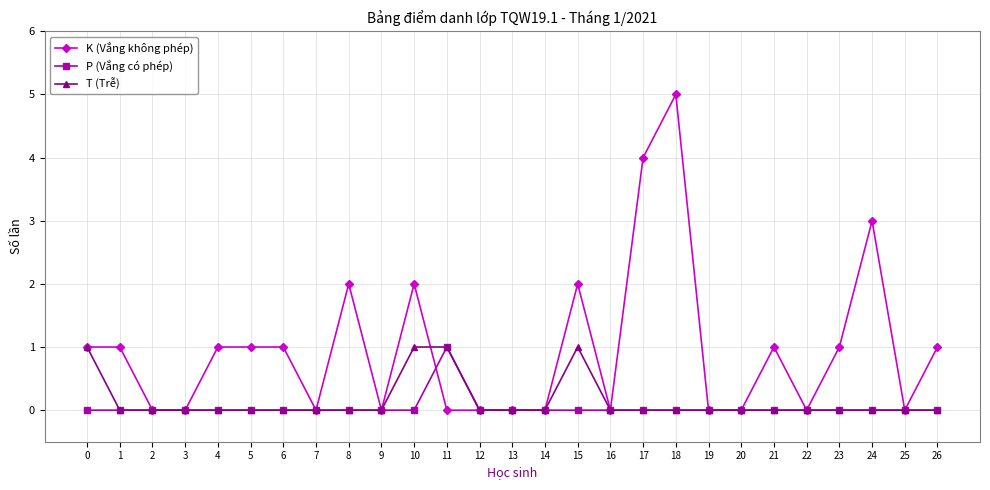

Count the T (Trễ) values in the range 0 to 1.

27